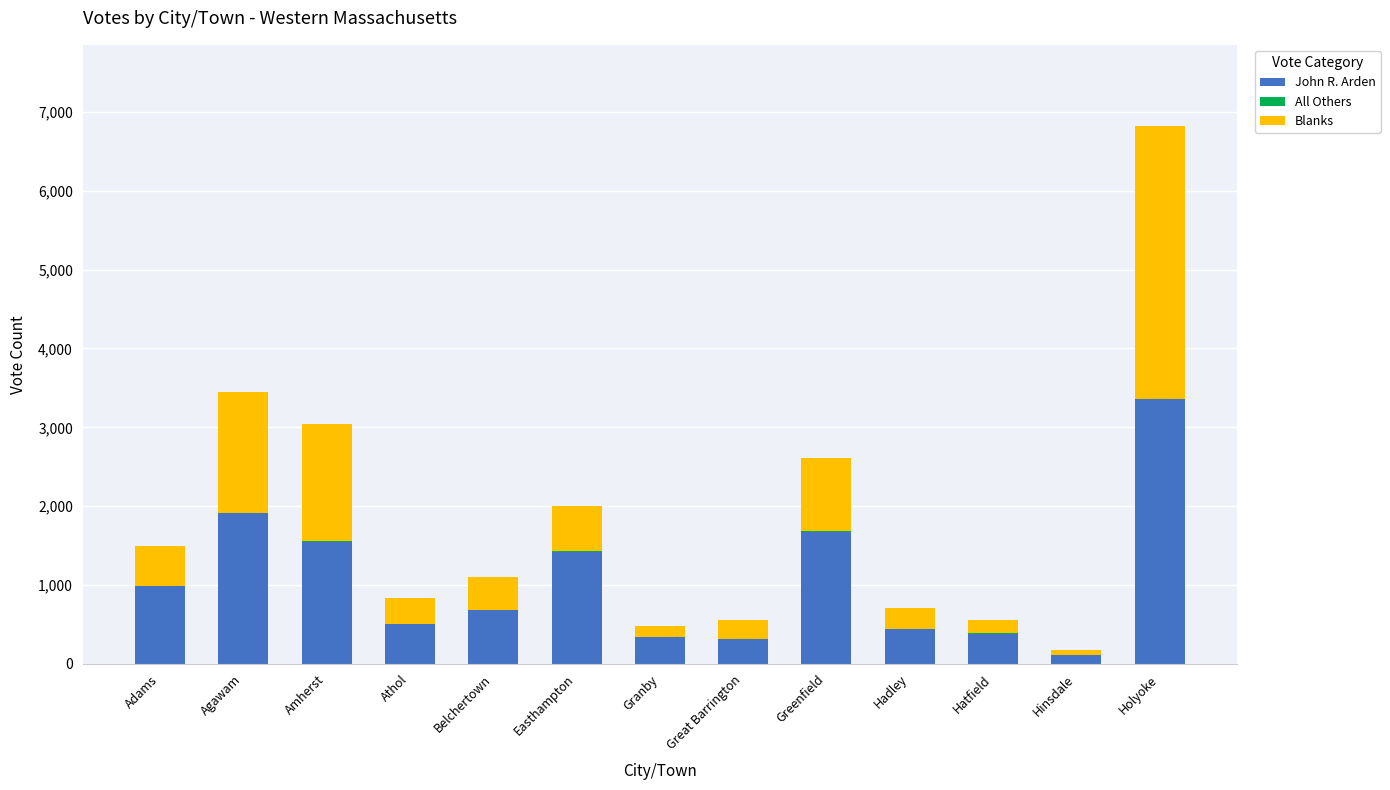

Count the number of categories in the chart.

13